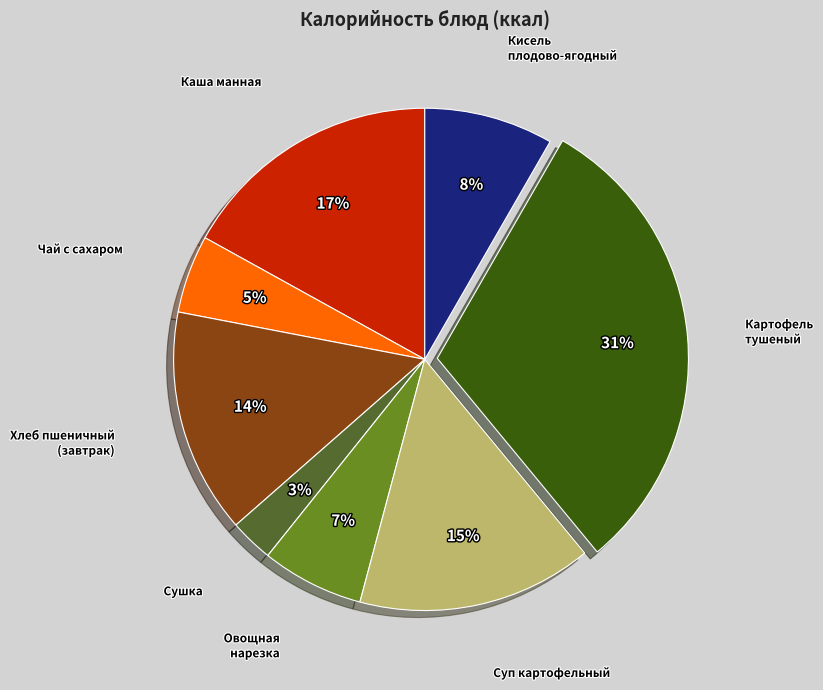

To the nearest percent, what is the average slice percentage?

12%